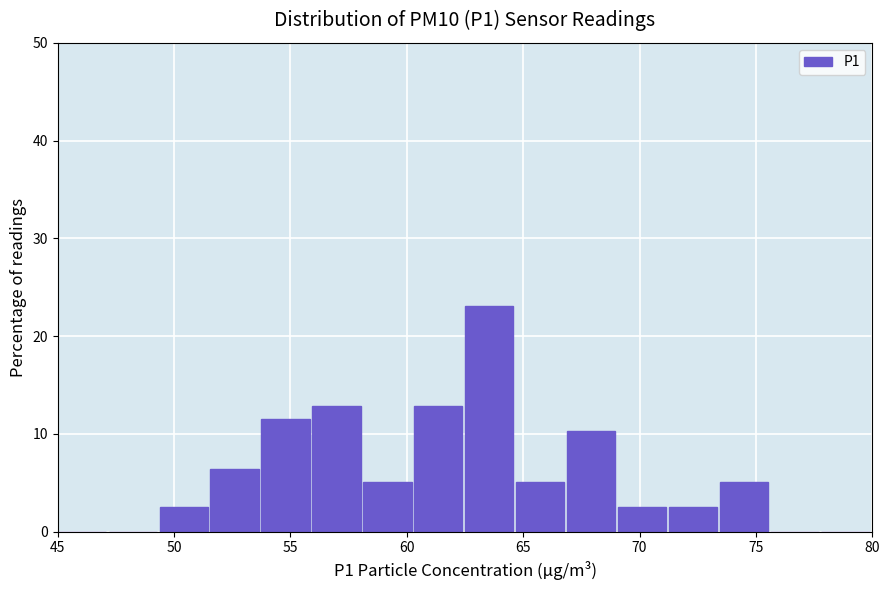

Reading left to right, list every bar in this chart as the range it spans on the x-axis followed by its height. Neither the bar edges nor the heights are printed on the chart, so give them approximately, as read against the axes.

45.0 to 47.0: 0
47.0 to 49.5: 0
49.5 to 51.5: 3
51.5 to 54.0: 6
54.0 to 56.0: 12
56.0 to 58.0: 13
58.0 to 60.5: 5
60.5 to 62.5: 13
62.5 to 64.5: 23
64.5 to 67.0: 5
67.0 to 69.0: 10
69.0 to 71.5: 3
71.5 to 73.5: 3
73.5 to 75.5: 5
75.5 to 78.0: 0
78.0 to 80.0: 0